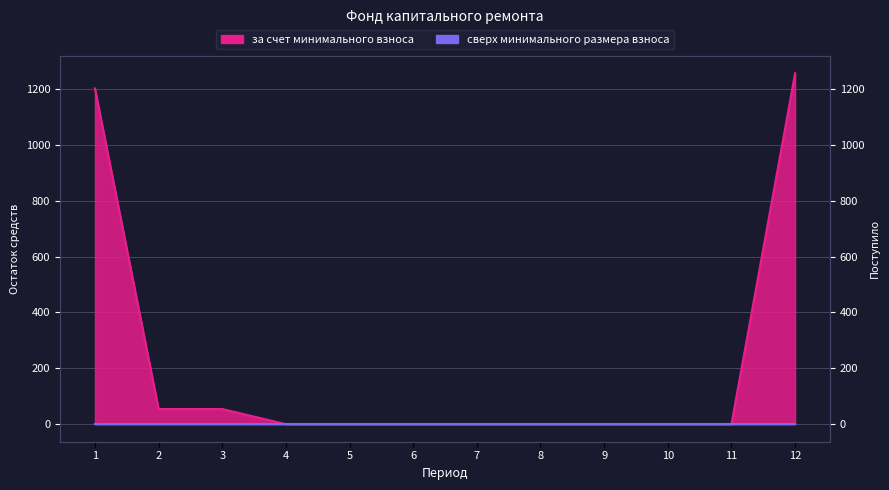

What is the difference between the maximum and minimum values?

1256.2